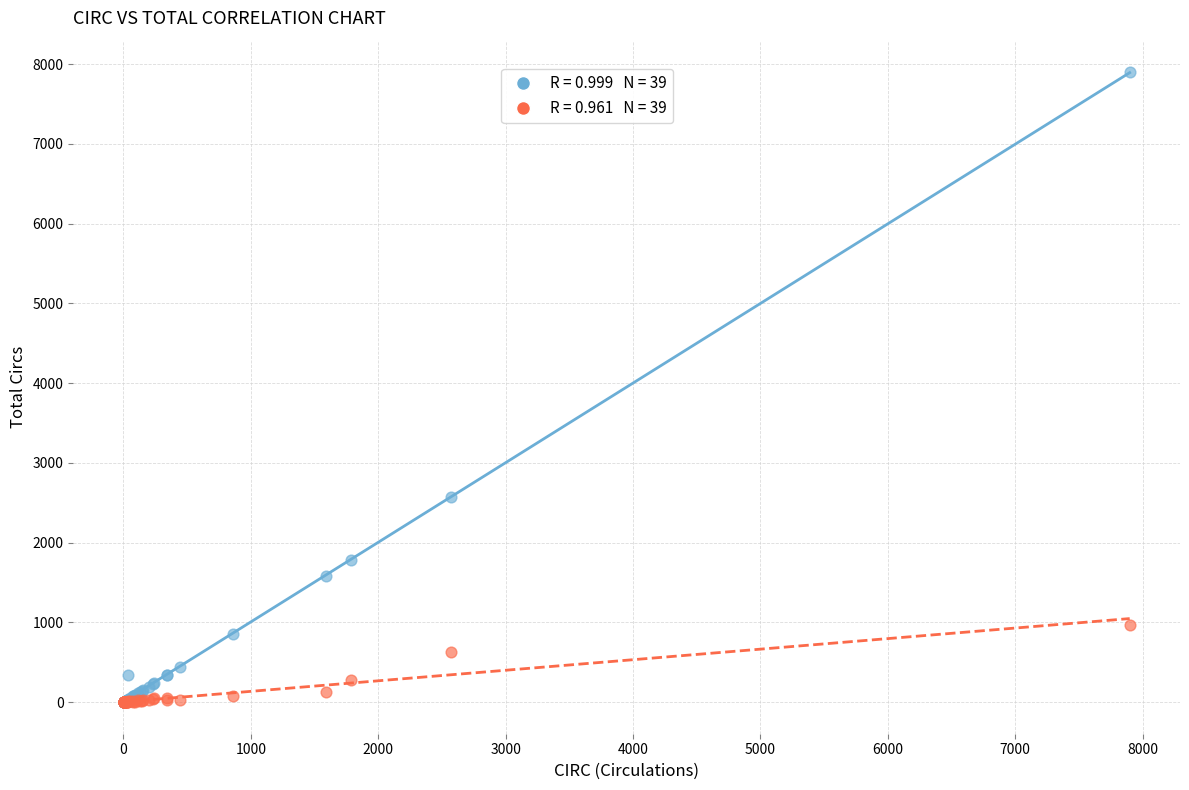

Across all series, what Y value is closest to 3949?

2569.0